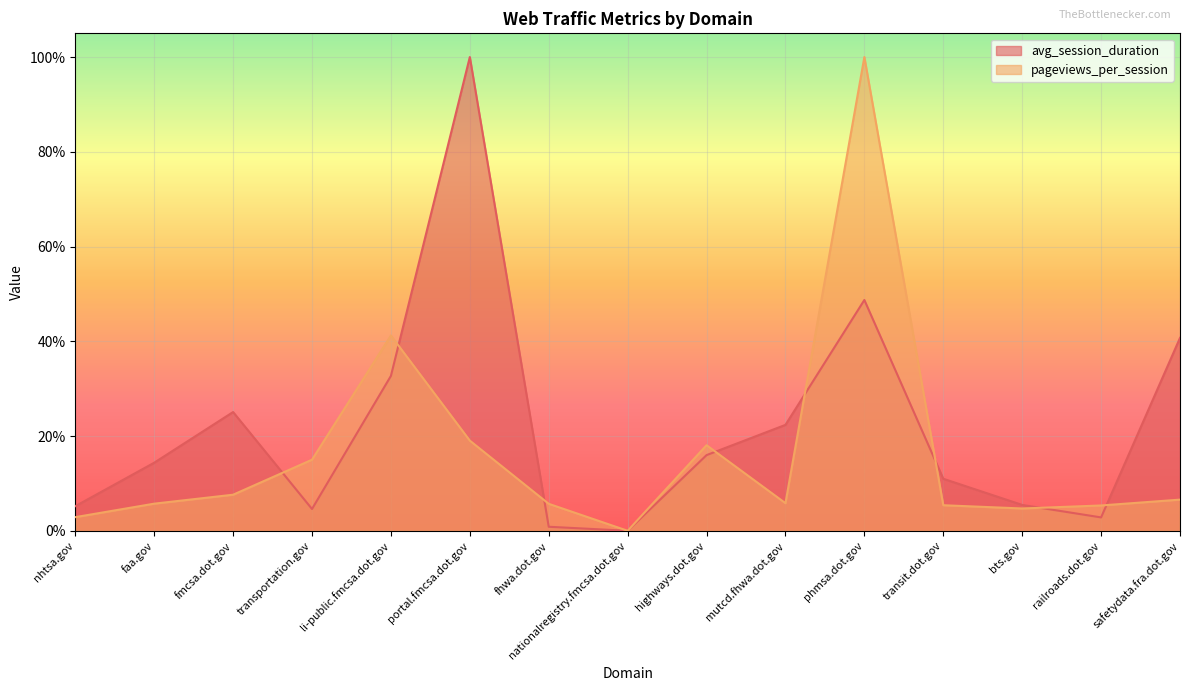

How many lines are shown in the chart?

2